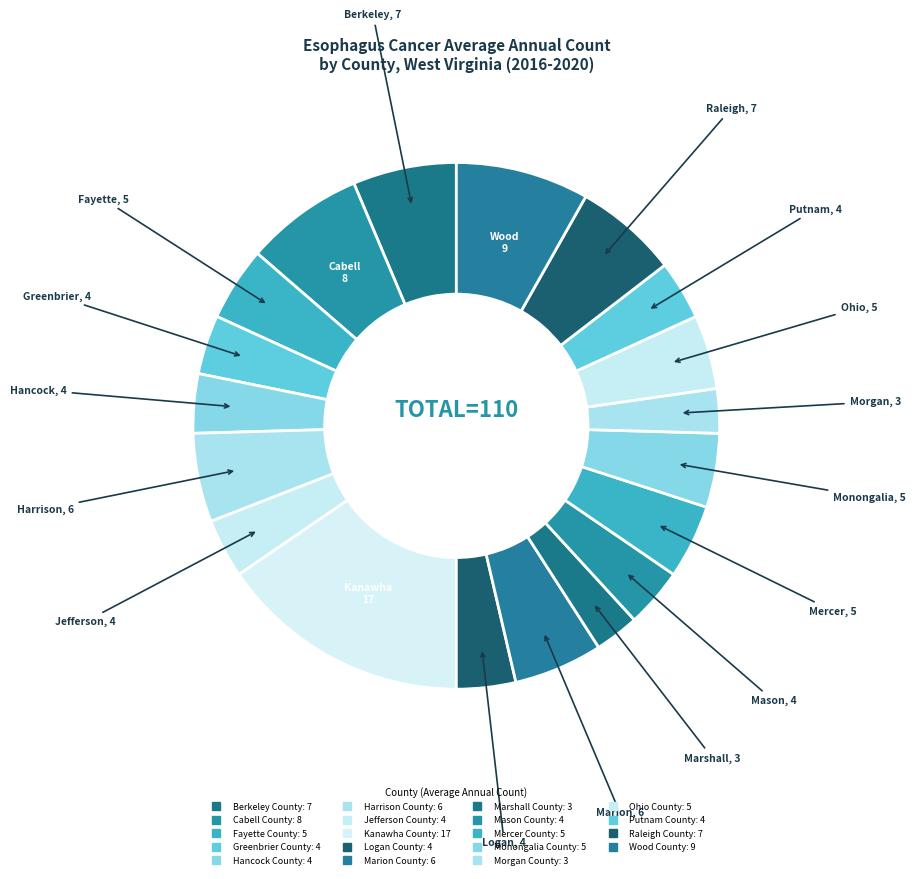

True or false: Mason County accounts for 16% of the total.

False